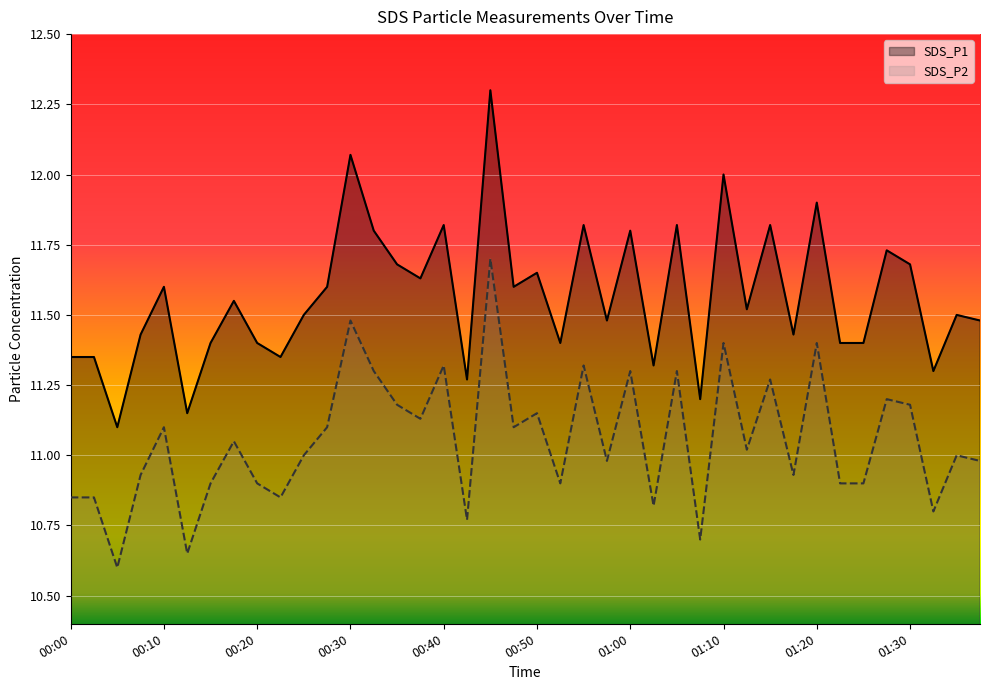

What is the maximum value for SDS_P1?

12.3